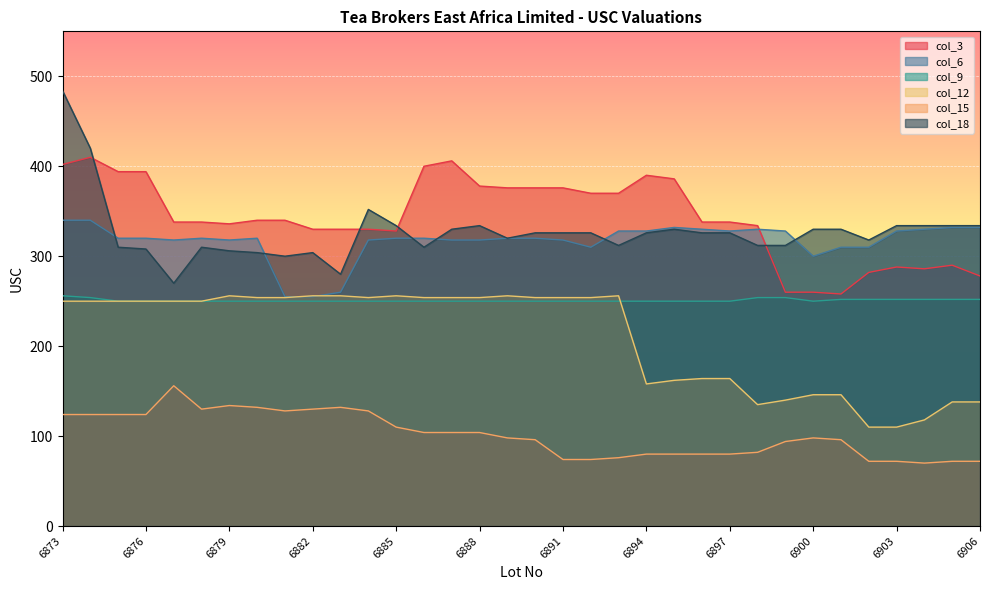

What is the total value across all series at 6899?

982